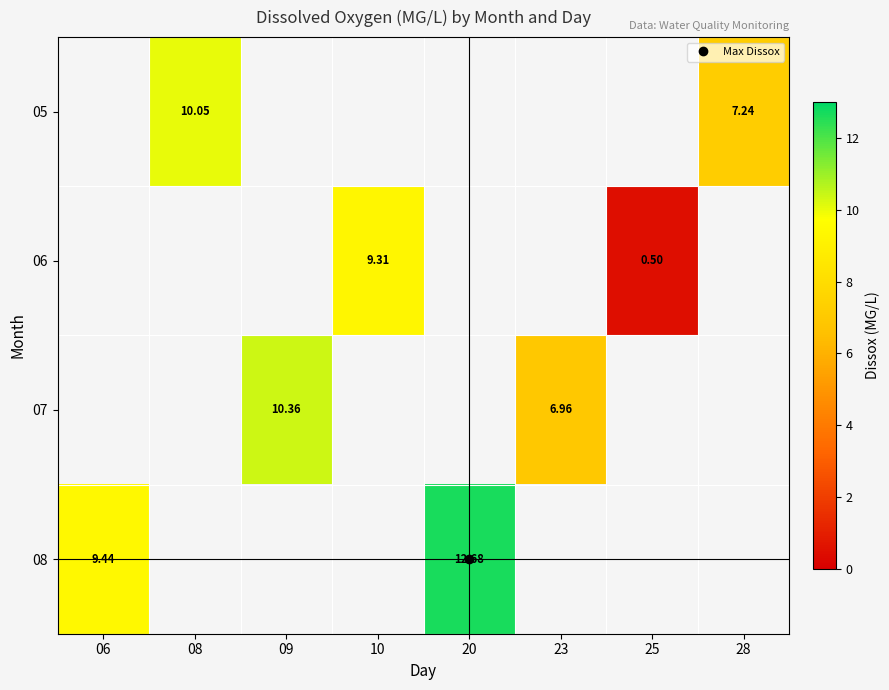

True or false: 05 has a value of 7.2 at 28.

True